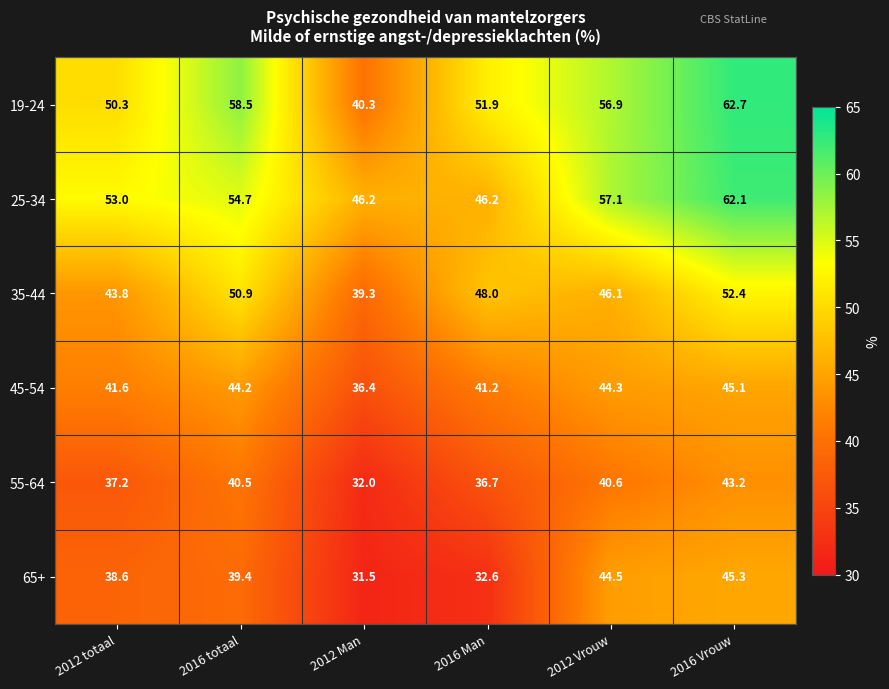

At which category is the sum across all series the highest?

2016 Vrouw